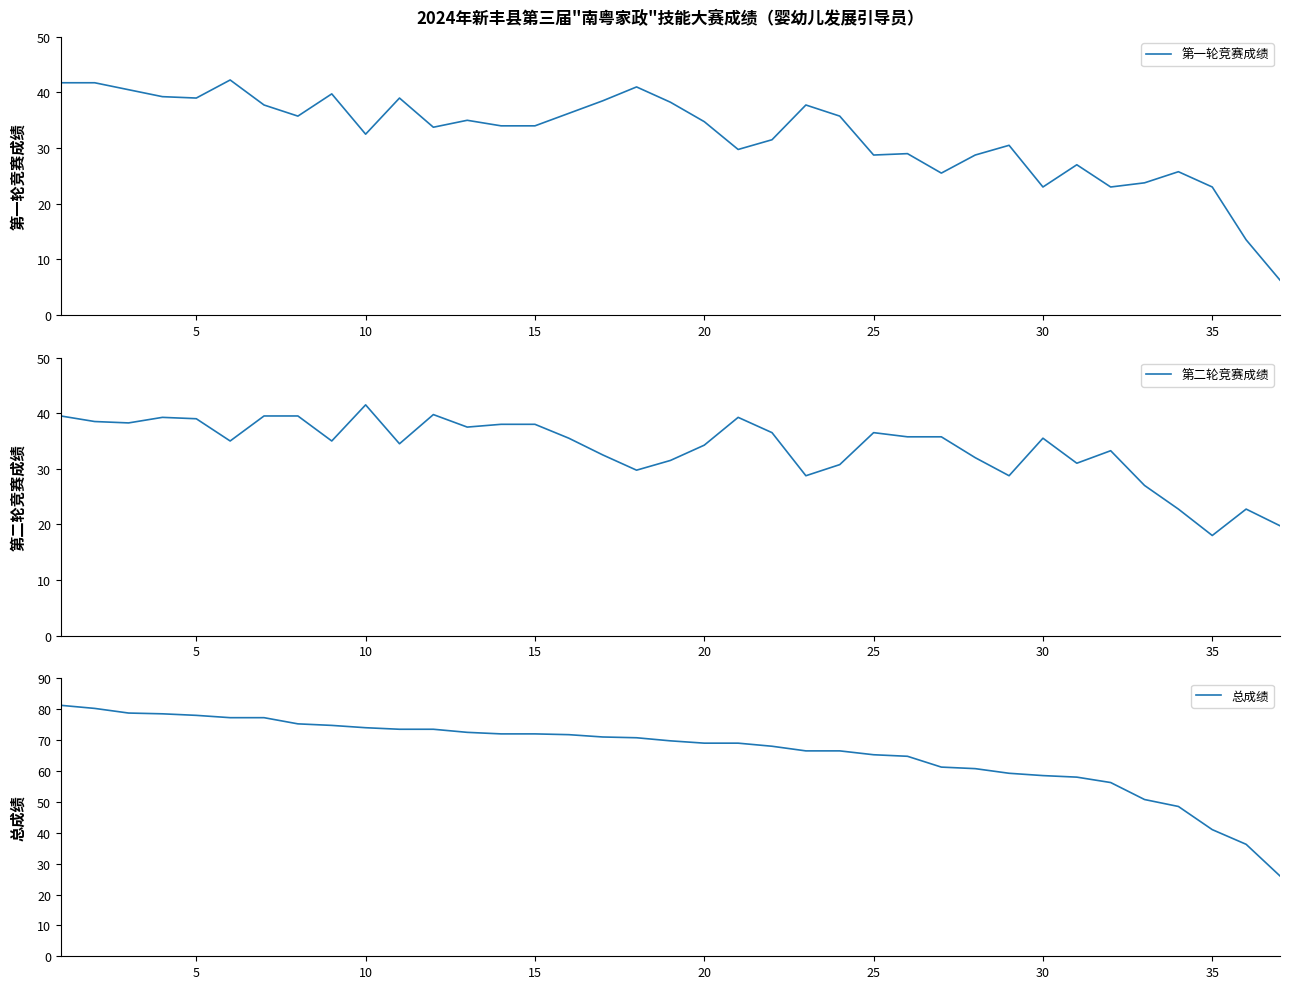

Is it true that 第一轮竞赛成绩 equals 39.0 at 5?

True